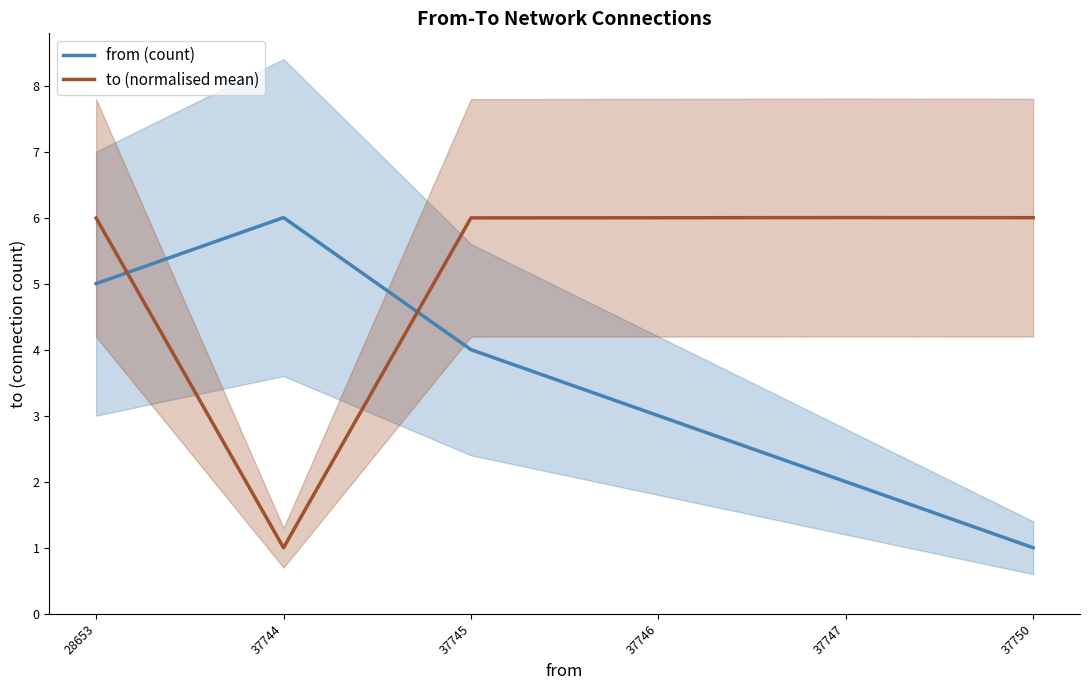

How many lines are shown in the chart?

2